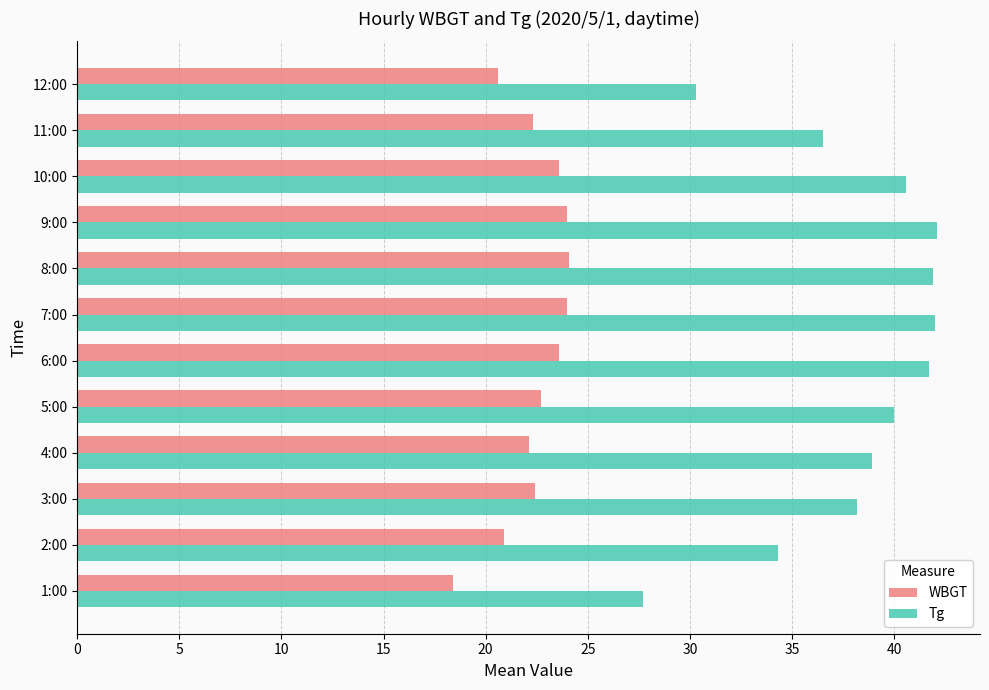

The value of WBGT at 7:00 is 24.0. True or false?

True